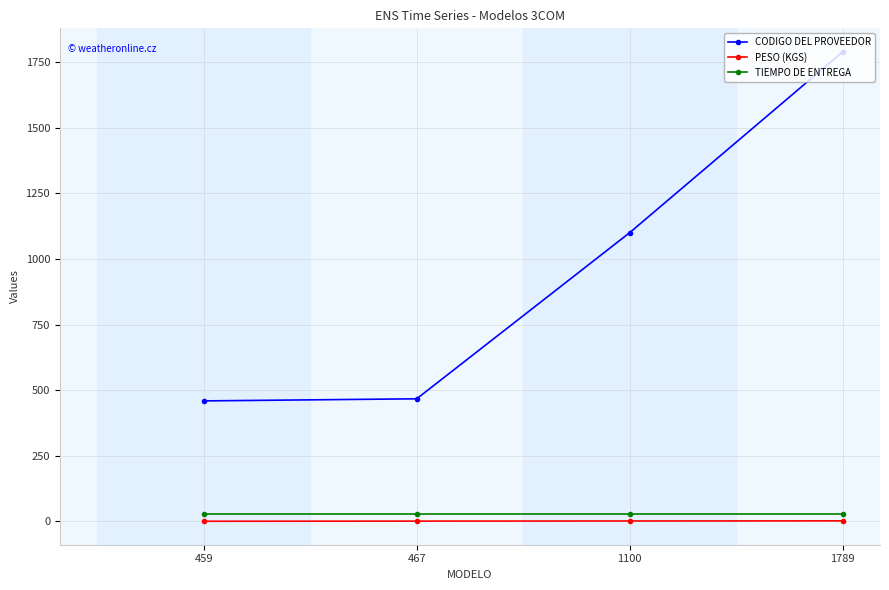

What is the difference between the maximum and minimum values in the CODIGO DEL PROVEEDOR series?

1330.0